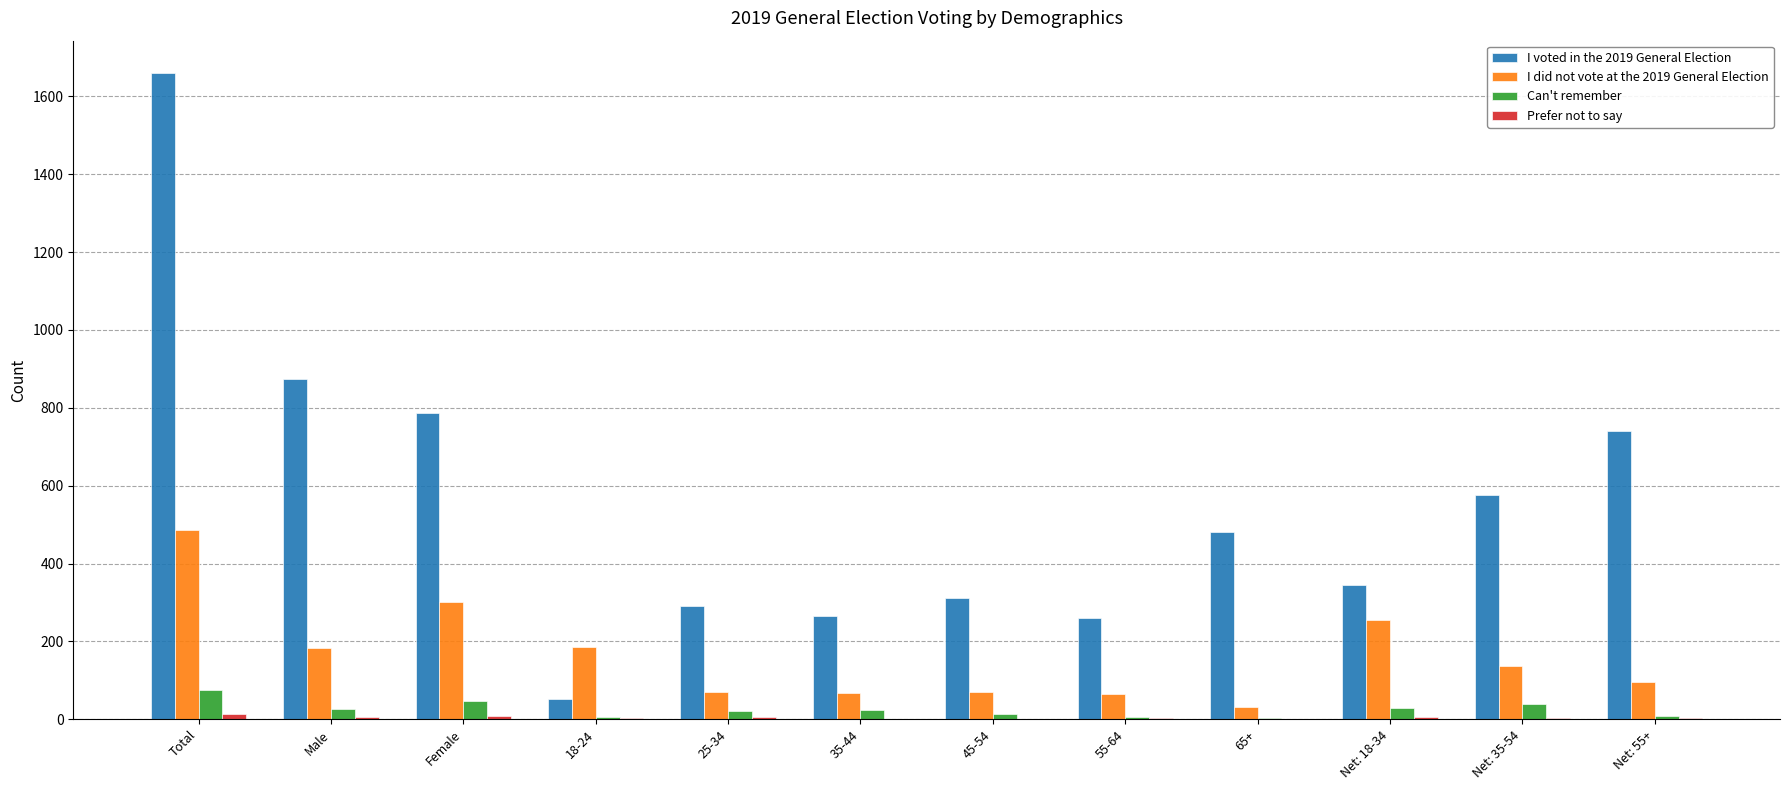

Which label corresponds to the largest value in the chart?

Total